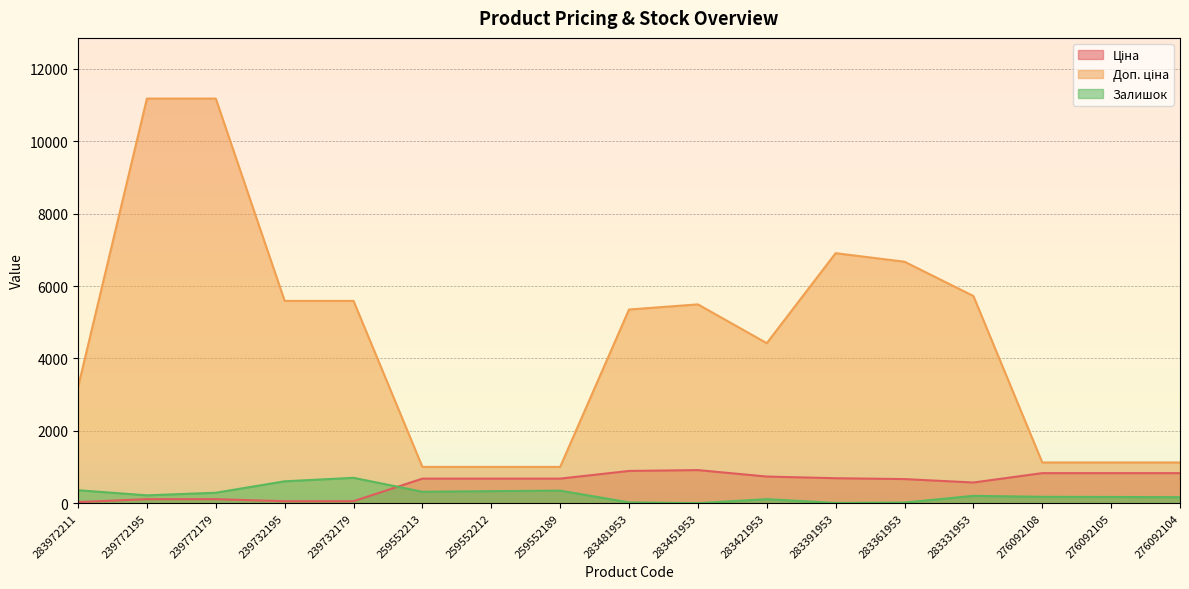

What position from the left is 283361953?

13